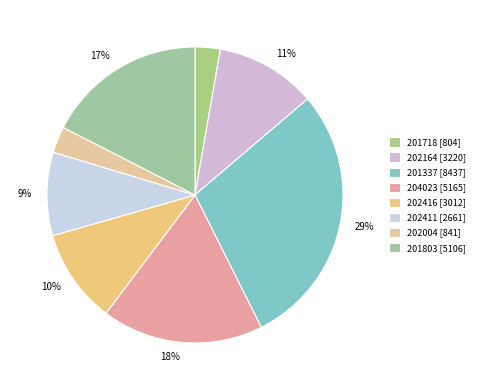

Which category has the smallest portion of the pie?

201718